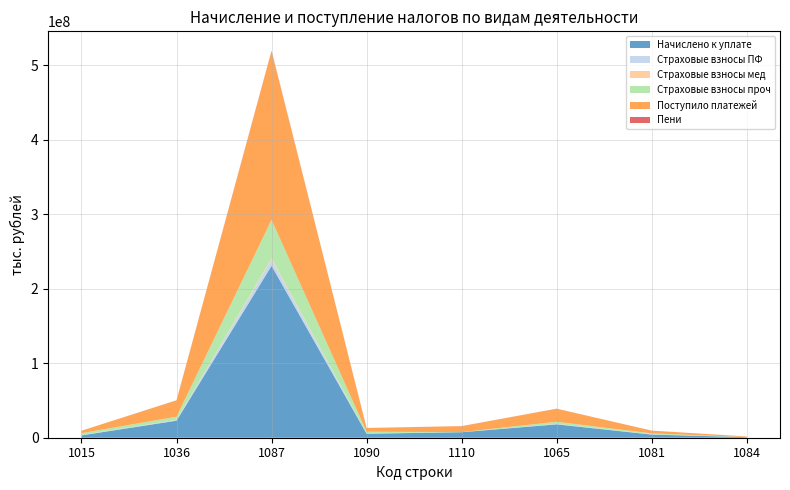

Reading left to right, extract all data points from this chart.

Начислено к уплате: 1015=3133148	1036=22882156	1087=230705797	1090=5365606	1110=7365374	1065=17945622	1081=4195853	1084=730974
Страховые взносы ПФ: 1015=331553	1036=978341	1087=8239304	1090=492723	1110=19792	1065=595850	1081=346109	1084=36363
Страховые взносы мед: 1015=112594	1036=140758	1087=1693624	1090=120442	1110=6055	1065=70946	1081=63461	1084=6349
Страховые взносы проч: 1015=2595185	1036=4207762	1087=51875609	1090=2073236	1110=147188	1065=2810564	1081=1222040	1084=174963
Поступило платежей: 1015=3202386	1036=21944782	1087=226301420	1090=5014819	1110=7975067	1065=17510507	1081=3693874	1084=732430
Пени: 1015=20405	1036=88820	1087=611781	1090=33522	1110=66819	1065=63892	1081=21828	1084=3078